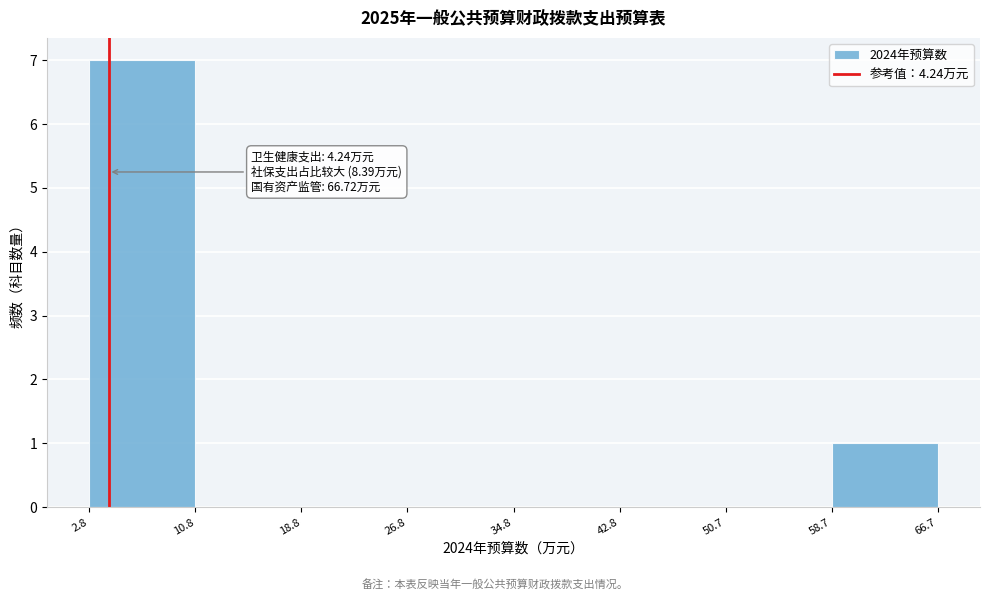

Over which range of the x-axis is the bar tallest?

2.8 to 10.8